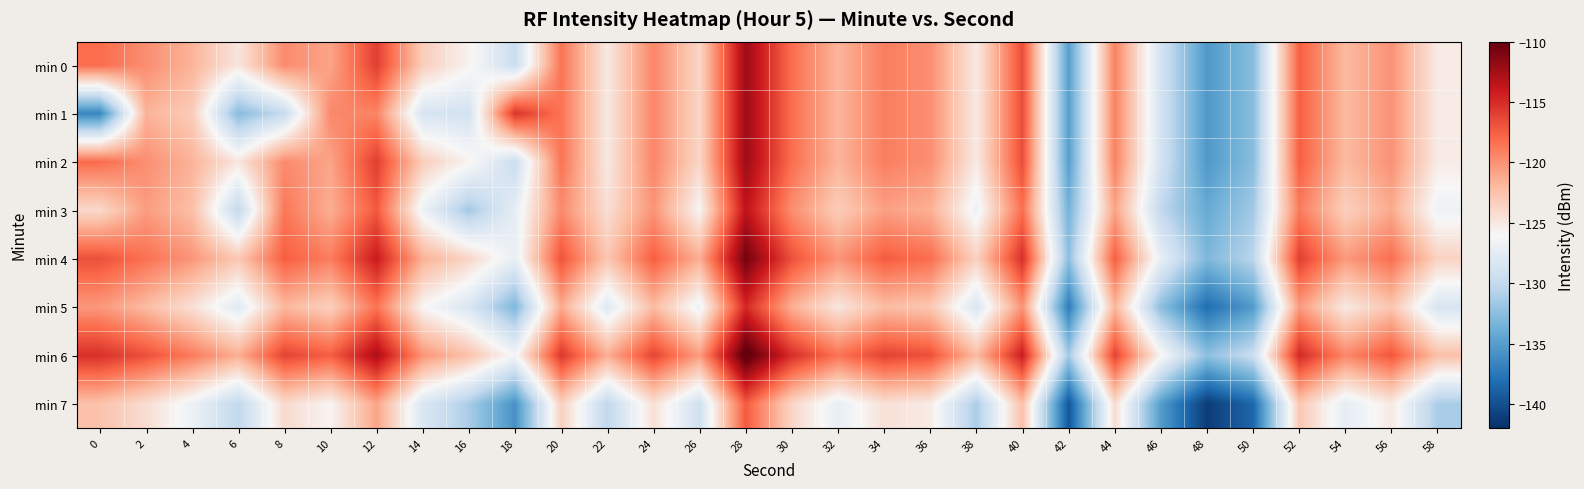

What is the minimum value shown in the chart?

-141.2